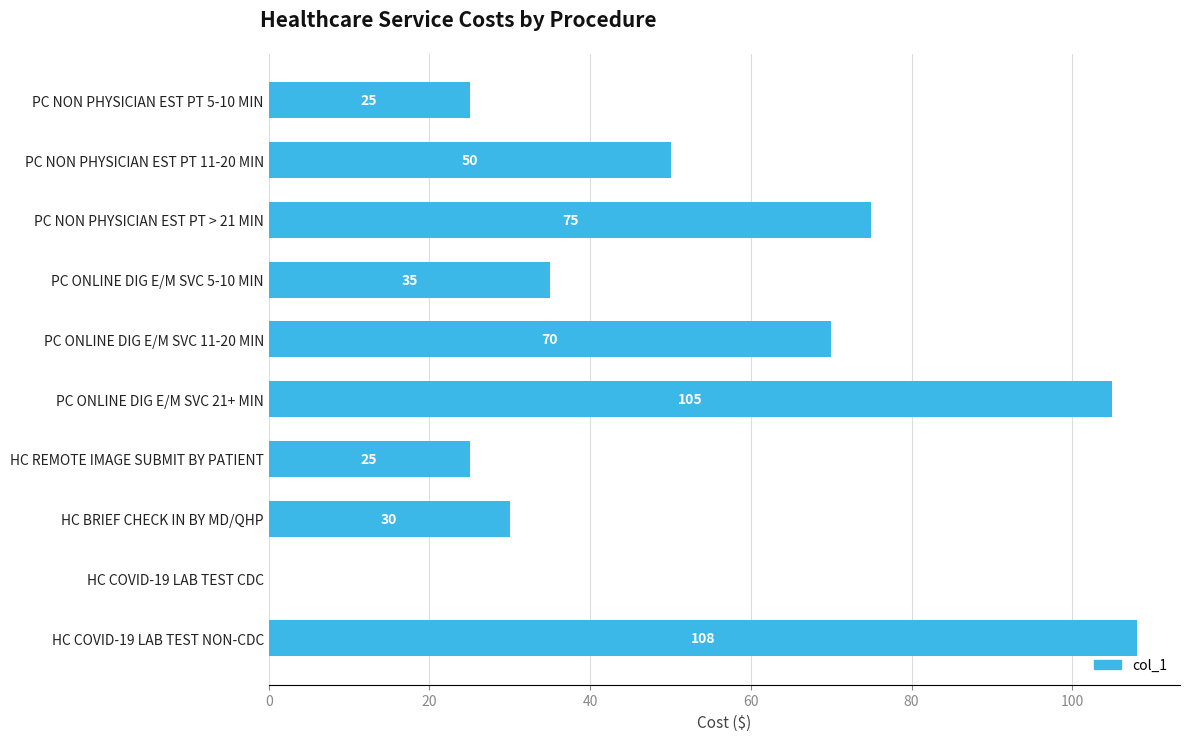

Approximately how many times larger is the value at PC NON PHYSICIAN EST PT 5-10 MIN compared to PC NON PHYSICIAN EST PT 11-20 MIN?

0.5